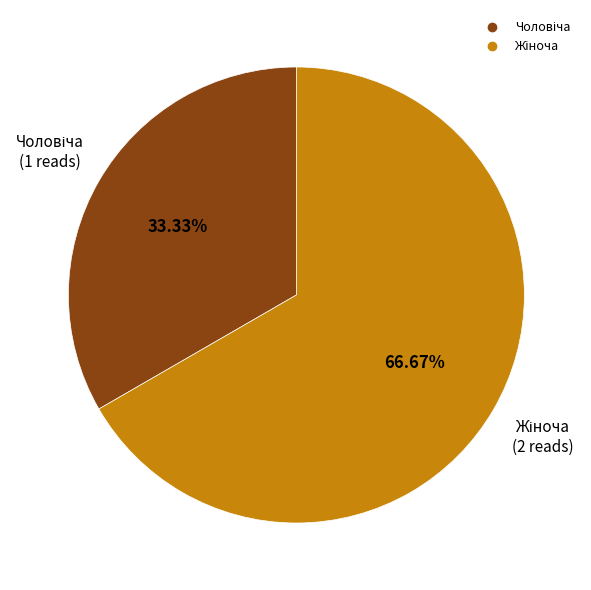

How many segments does this pie chart have?

2